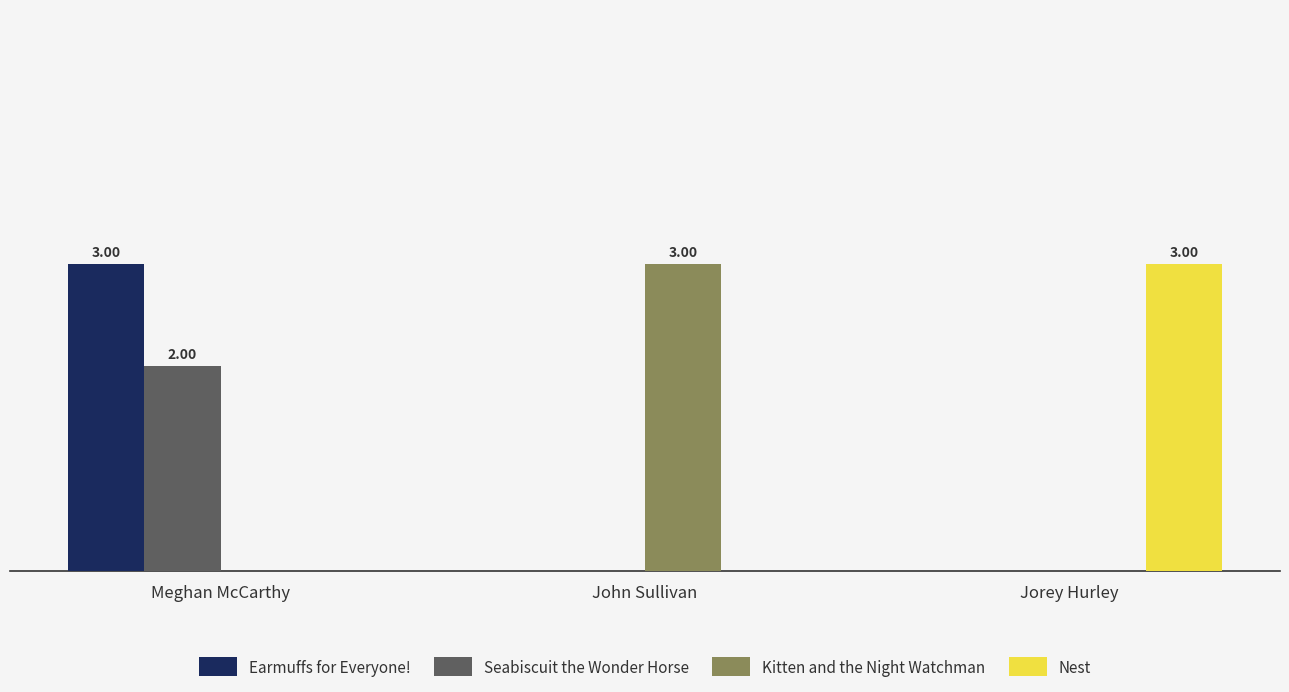

Which category has the highest value in the Nest series?

Jorey Hurley